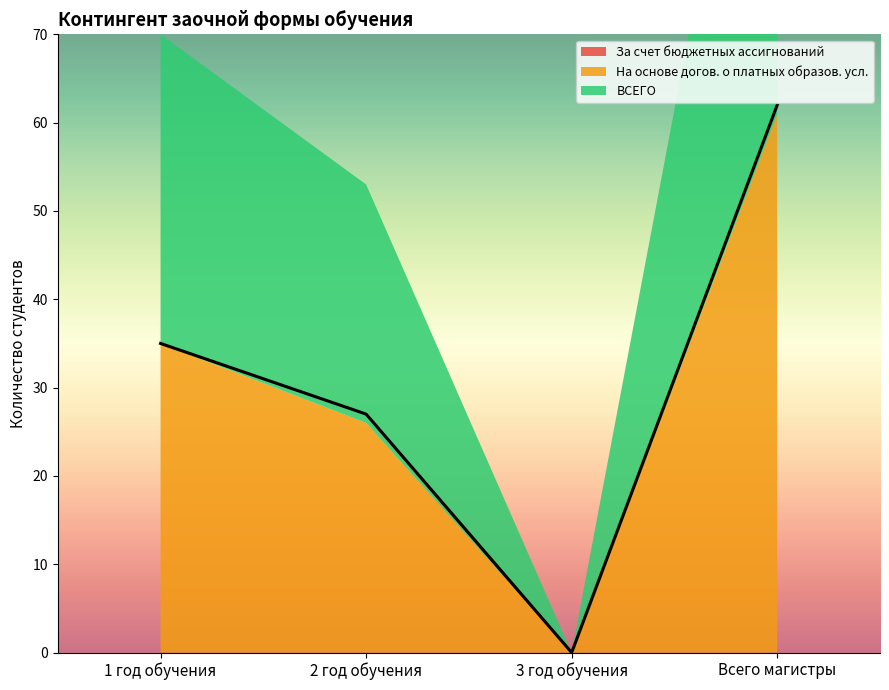

Reading left to right, extract all data points from this chart.

За счет бюджетных ассигнований: 0	0	0	0
На основе догов. о платных образов. усл.: 35	26	0	61
ВСЕГО: 35	27	0	62